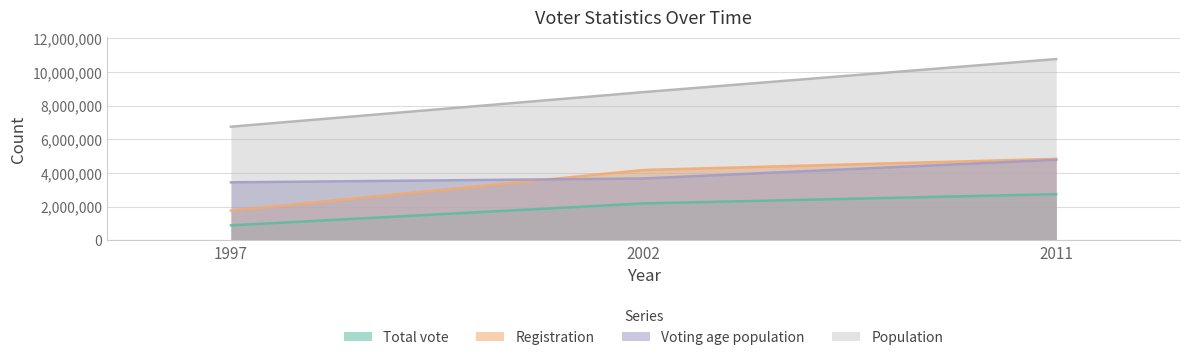

List the series in order of their peak value, lowest first.

Total vote, Voting age population, Registration, Population